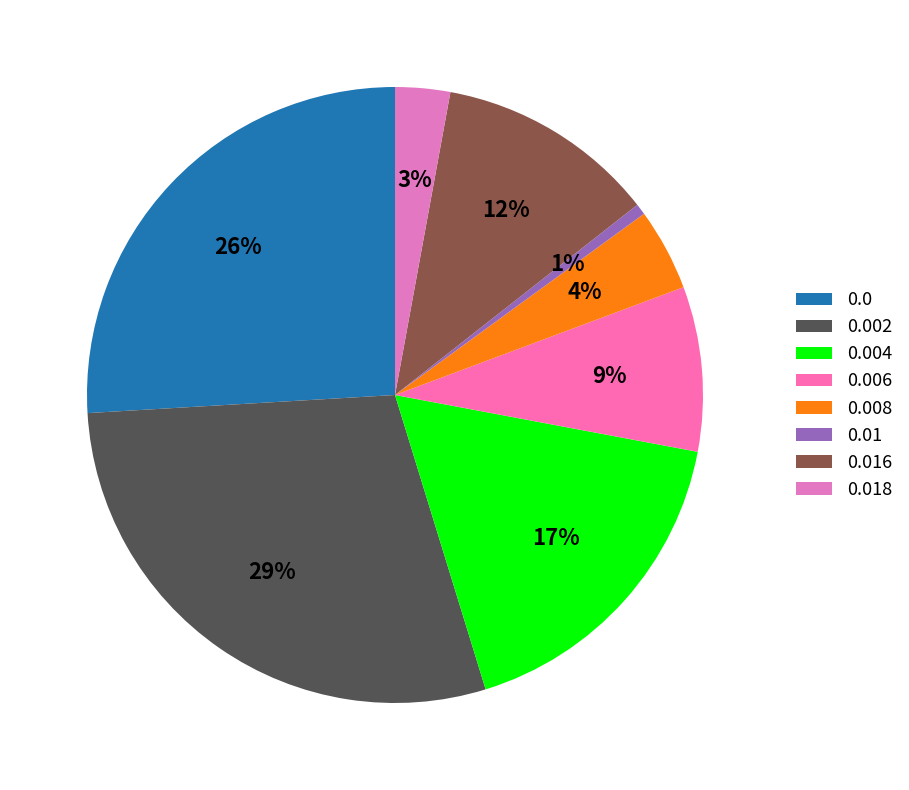

How many segments does this pie chart have?

8